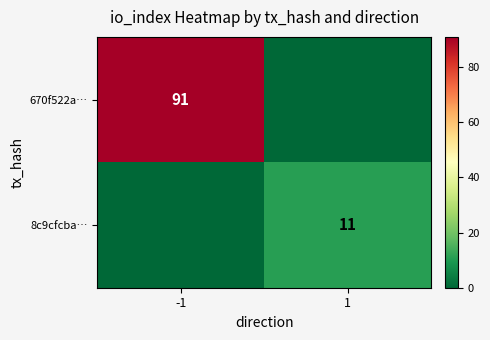

Is the value of 670f522a… at -1 greater than the value of 8c9cfcba… at 1?

Yes